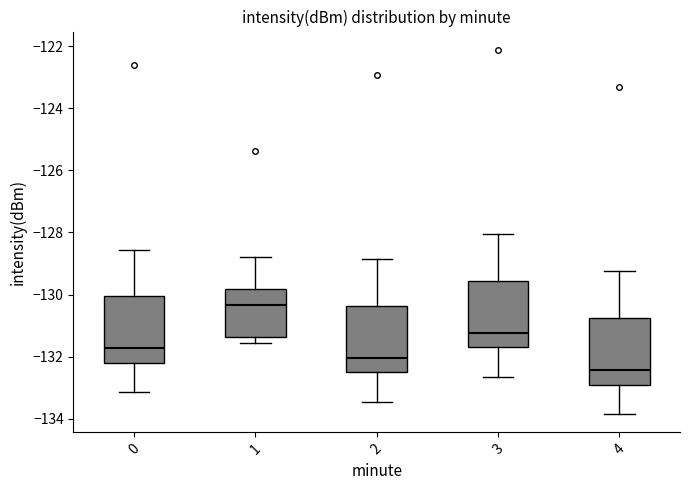

Reading left to right, transcribe this box plot: for each box, give where its median line is, the range the box spans, and where its two whiskers end, as read against the y-axis. The values are not printed on the chart, so give them approximately, as read against the axis.

0: median -131.8, box -132.2 to -130.0, whiskers -133.2 to -128.6
1: median -130.4, box -131.4 to -129.8, whiskers -131.6 to -128.8
2: median -132.0, box -132.4 to -130.4, whiskers -133.4 to -128.8
3: median -131.2, box -131.6 to -129.6, whiskers -132.6 to -128.0
4: median -132.4, box -132.8 to -130.8, whiskers -133.8 to -129.2